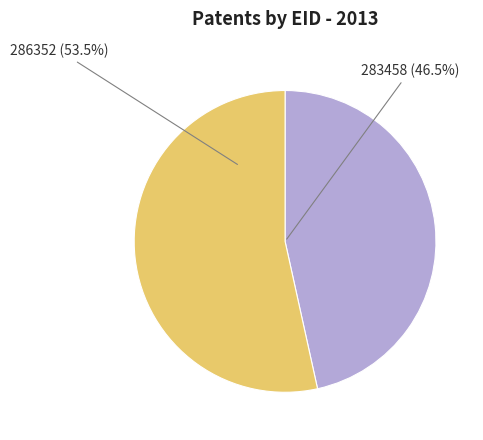

What is the ratio of the value at 283458 to the value at 286352?

0.9